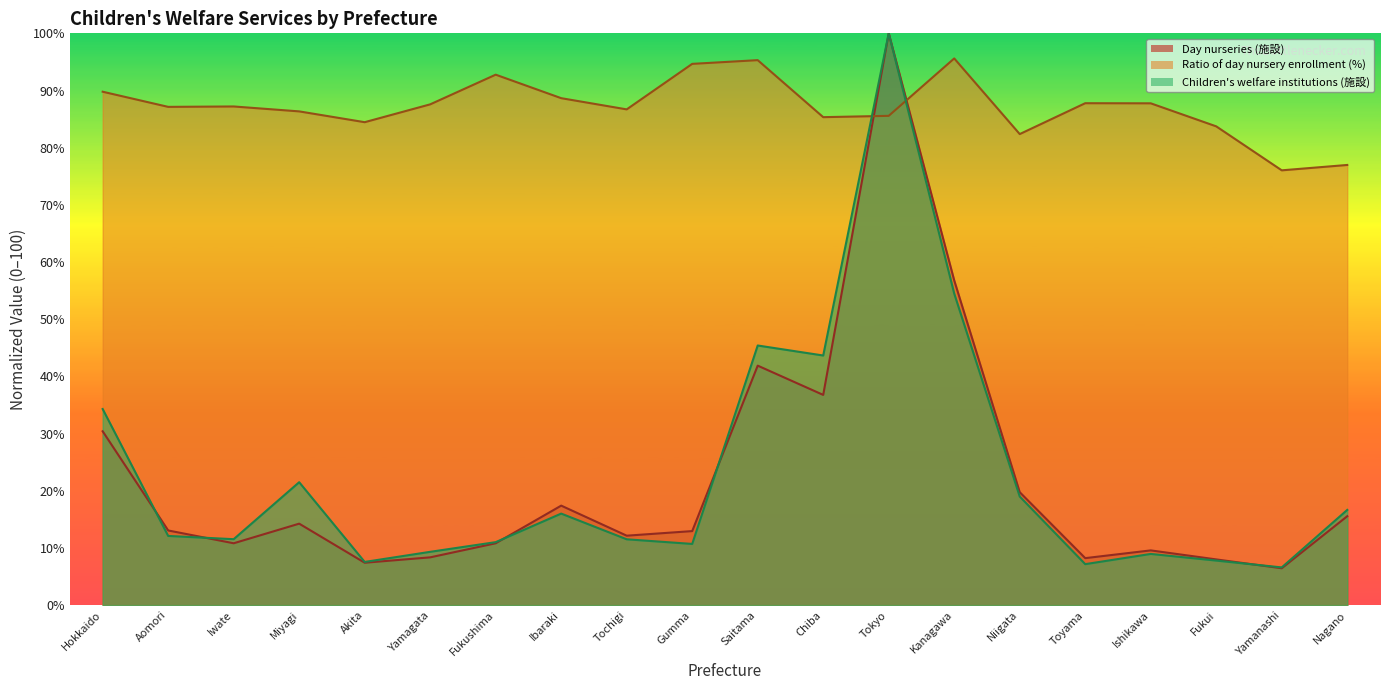

How many lines are shown in the chart?

3